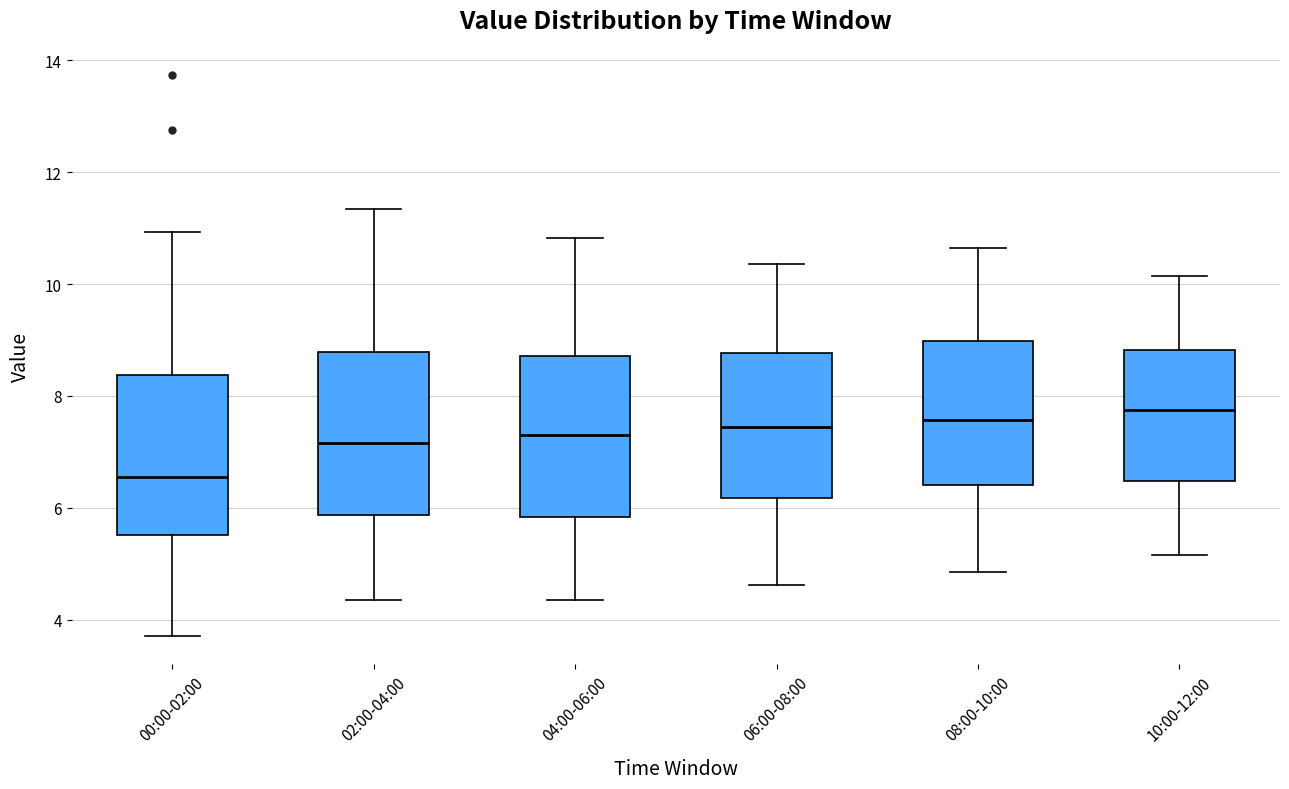

Reading left to right, read every box against the y-axis: the position of its median line, the range the box covers, and the ends of its whiskers. The values are not printed on the chart, so give them approximately, as read against the axis.

00:00-02:00: median 6.6, box 5.6 to 8.4, whiskers 3.8 to 11.0
02:00-04:00: median 7.2, box 5.8 to 8.8, whiskers 4.4 to 11.4
04:00-06:00: median 7.4, box 5.8 to 8.8, whiskers 4.4 to 10.8
06:00-08:00: median 7.4, box 6.2 to 8.8, whiskers 4.6 to 10.4
08:00-10:00: median 7.6, box 6.4 to 9.0, whiskers 4.8 to 10.6
10:00-12:00: median 7.8, box 6.4 to 8.8, whiskers 5.2 to 10.2